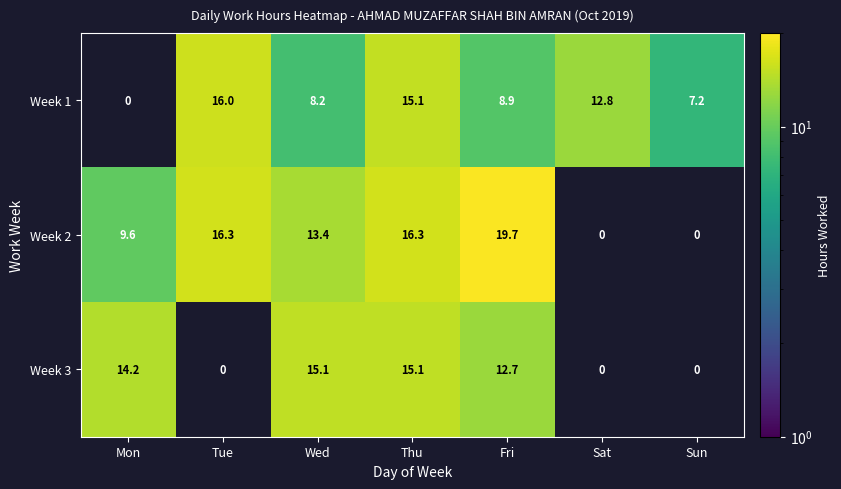

What is the spread (max minus min) of values at Fri?

10.8